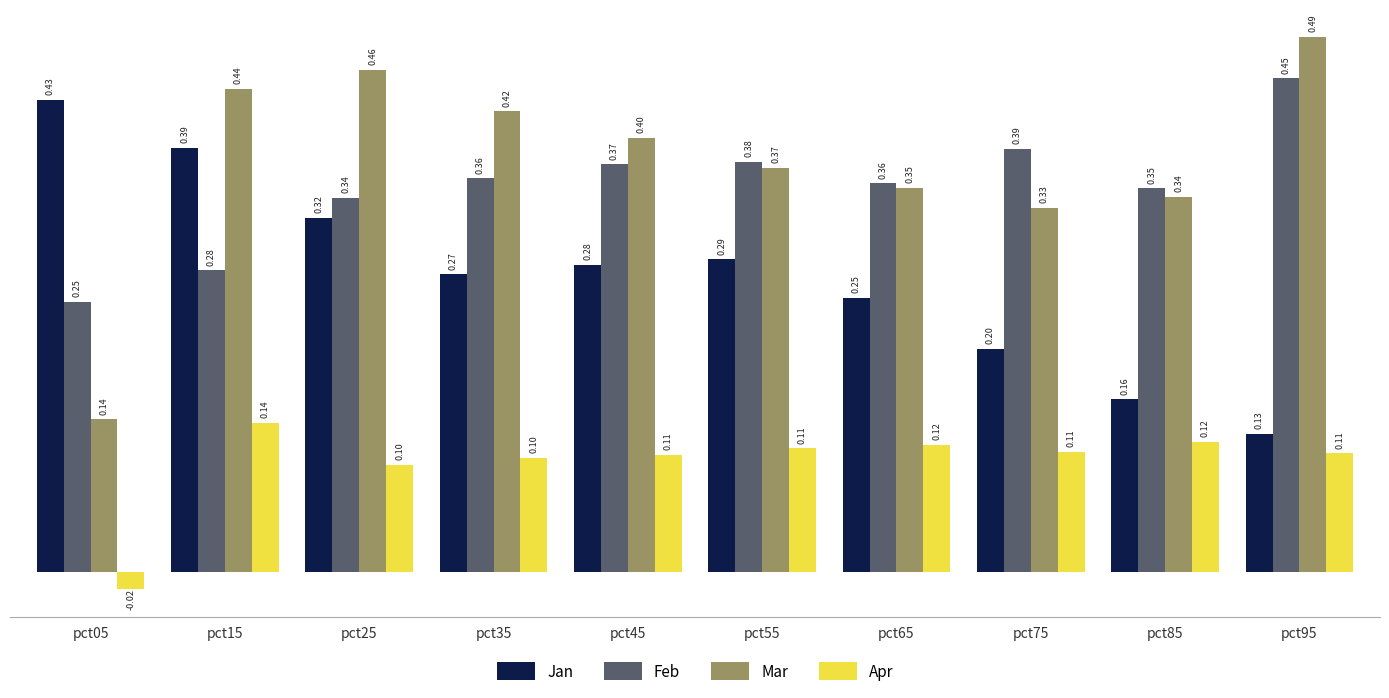

Are the bars horizontal?

No